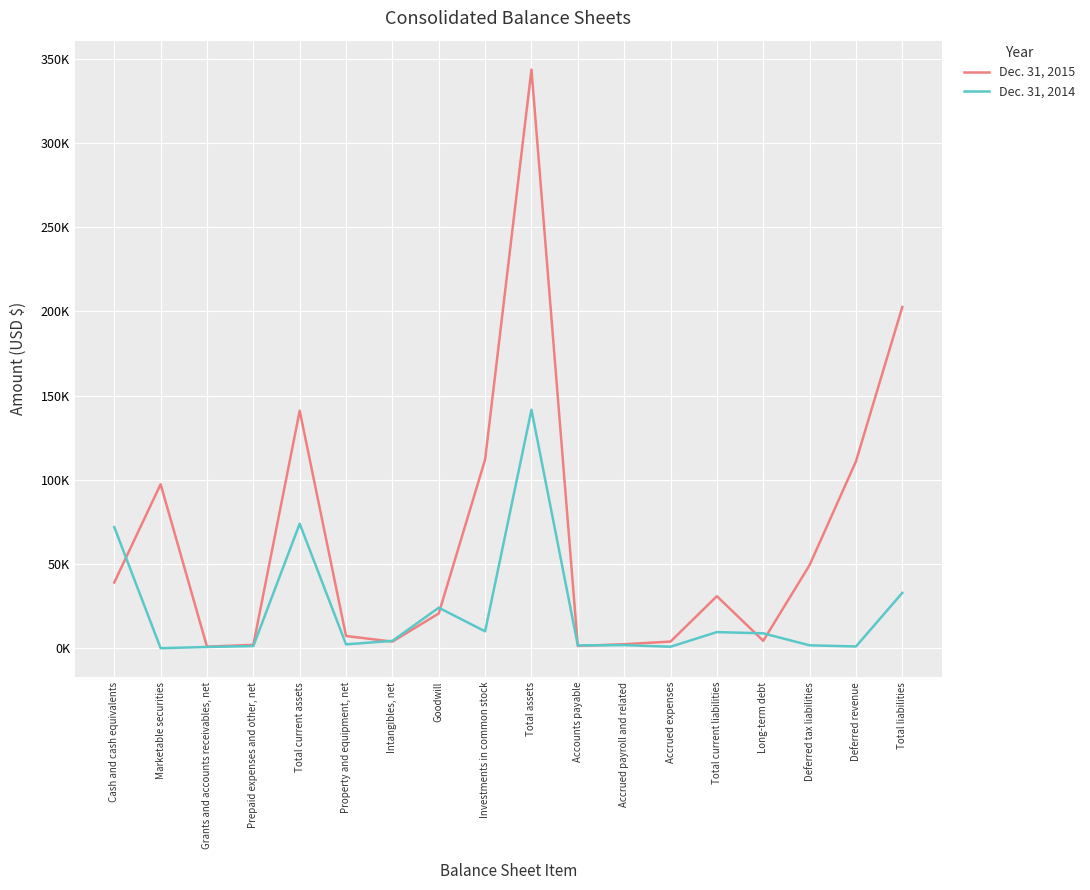

At which category does Dec. 31, 2014 reach its first local peak?

Total current assets